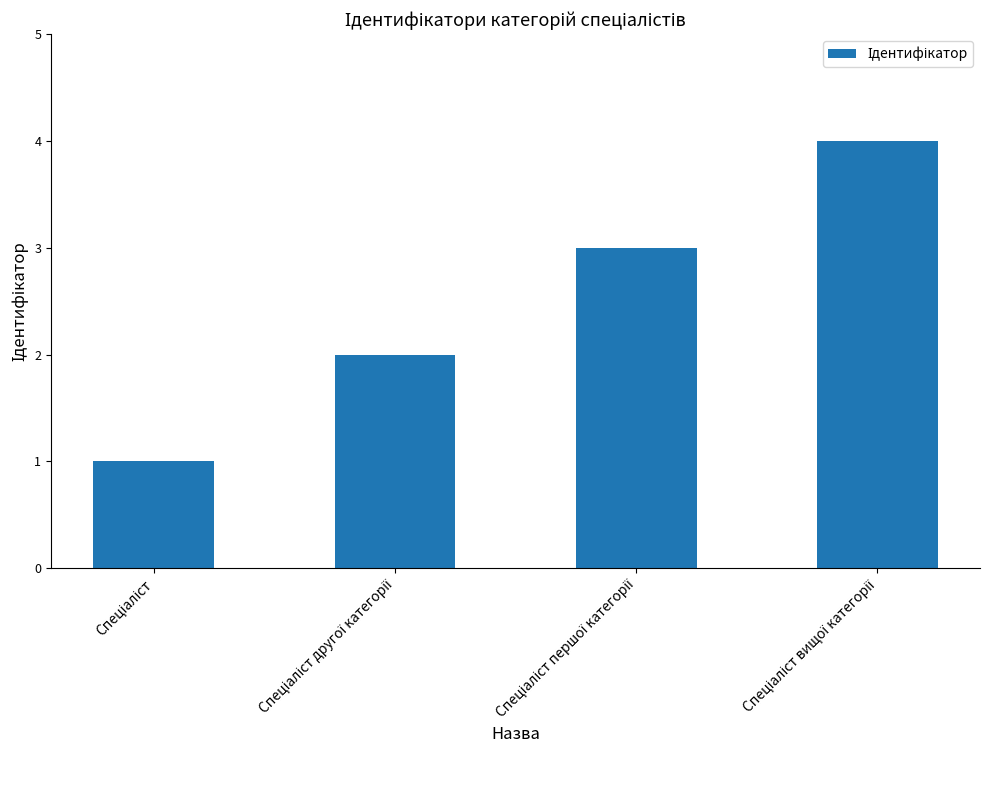

What is the maximum value shown in the chart?

4